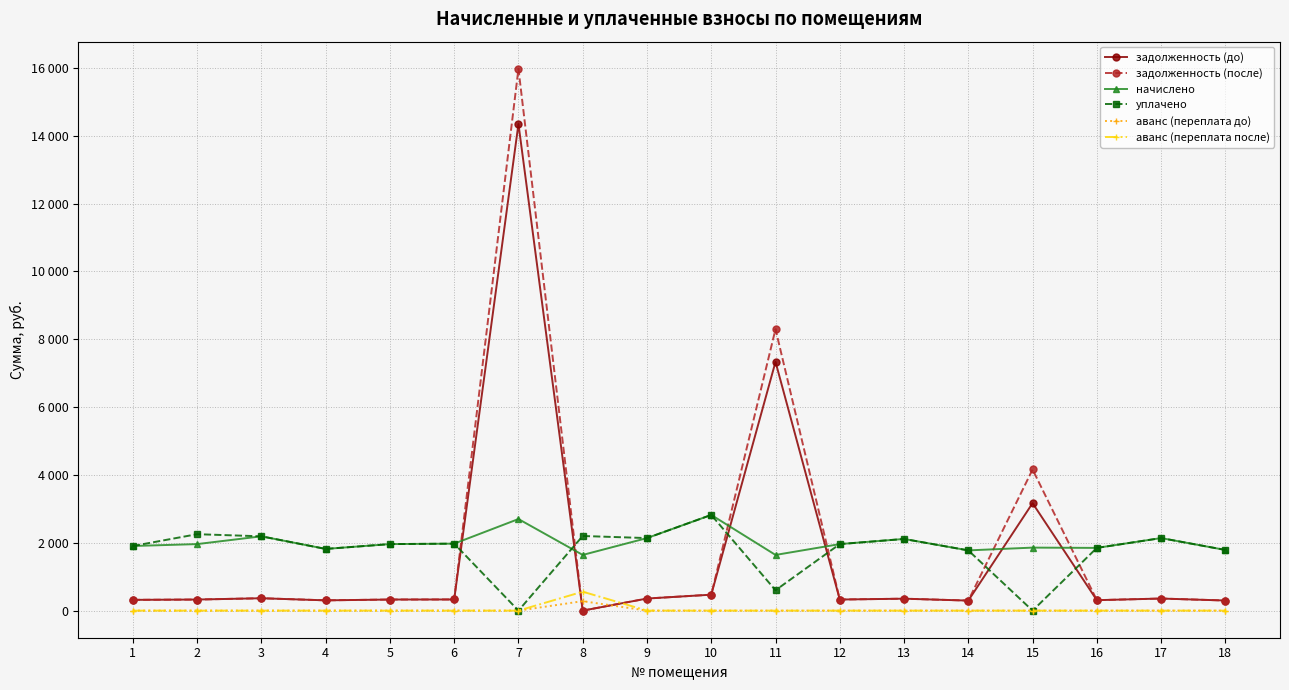

True or false: уплачено and начислено cross at least once.

True